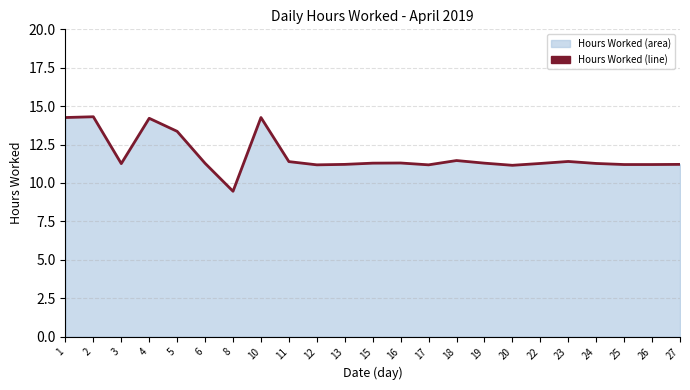

What is the greatest value displayed?

14.3